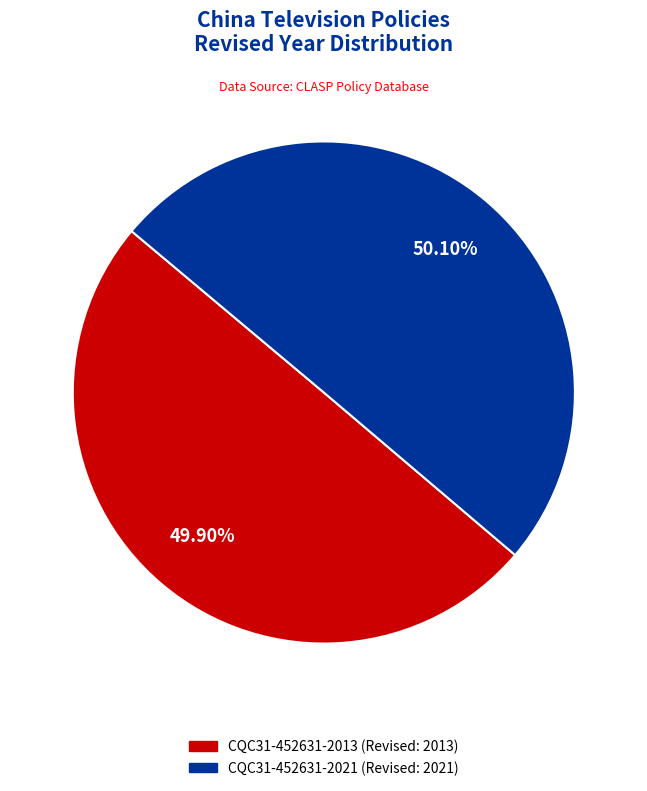

Count the number of slices in the pie.

2